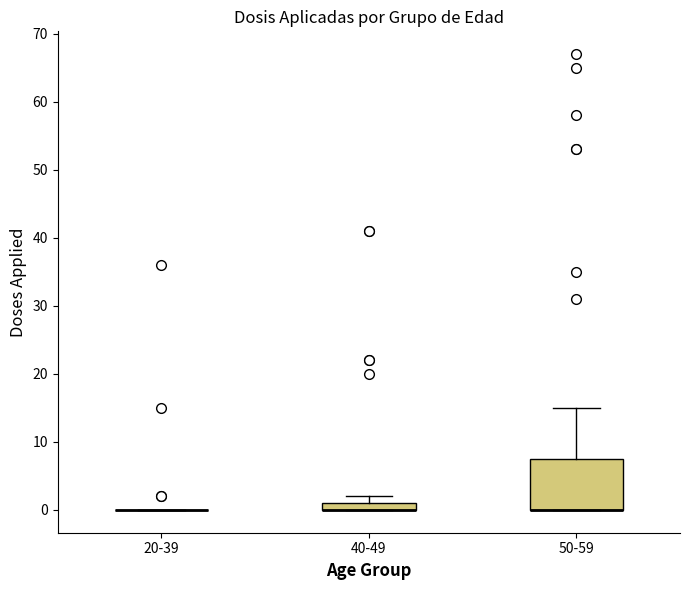

Comparing the boxes themselves (not the whiskers), which one is the tallest?

50-59